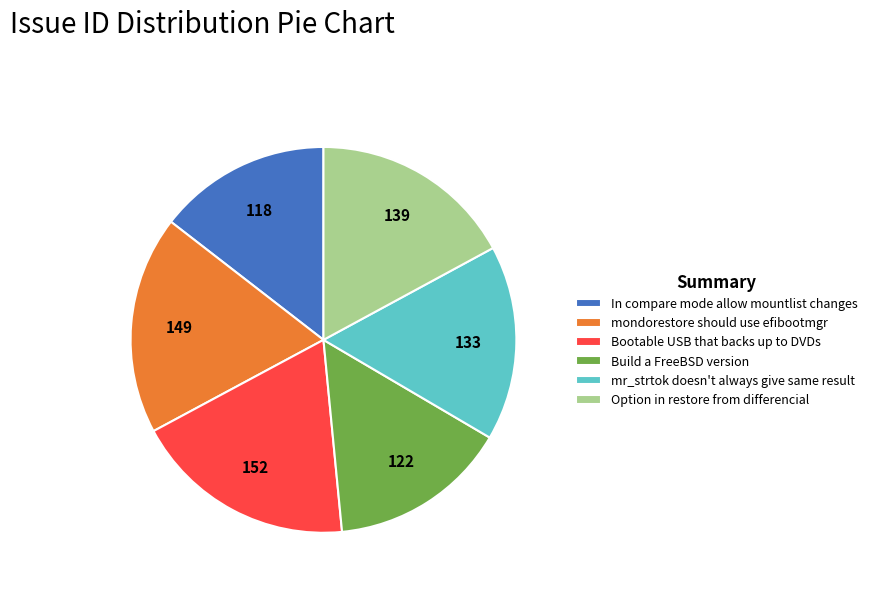

Do Build a FreeBSD version and Option in restore from differencial together represent more than half of the pie?

No